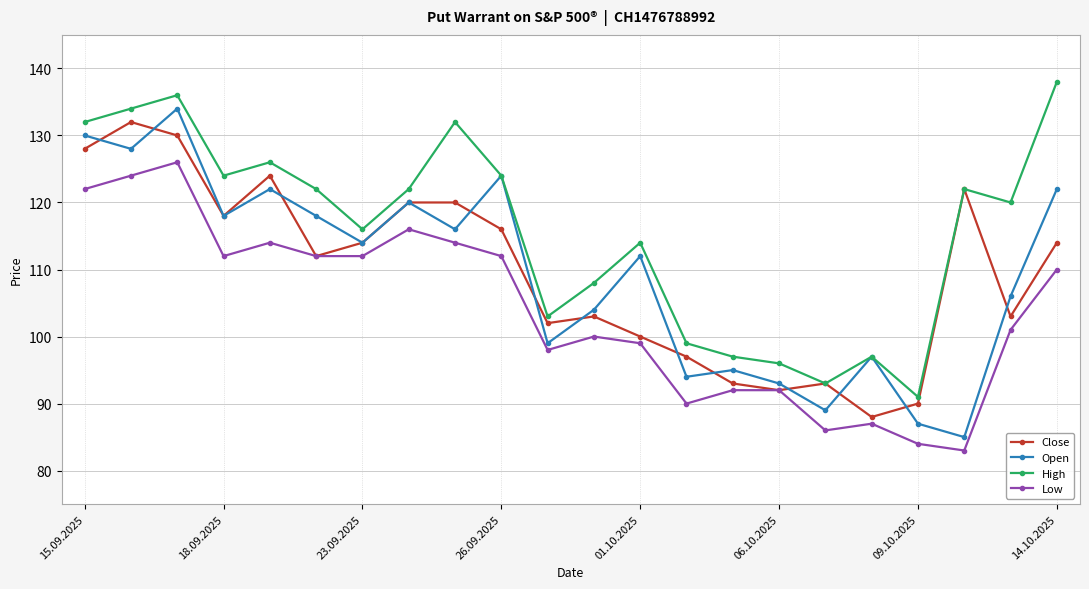

True or false: Close has more than 2 points higher than both neighbors.

True